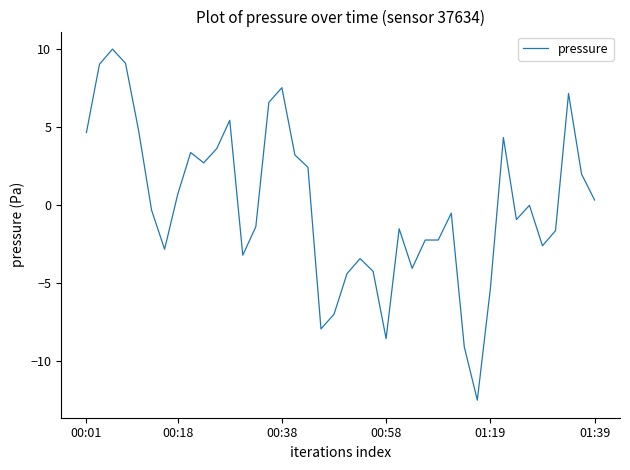

How many lines are shown in the chart?

1